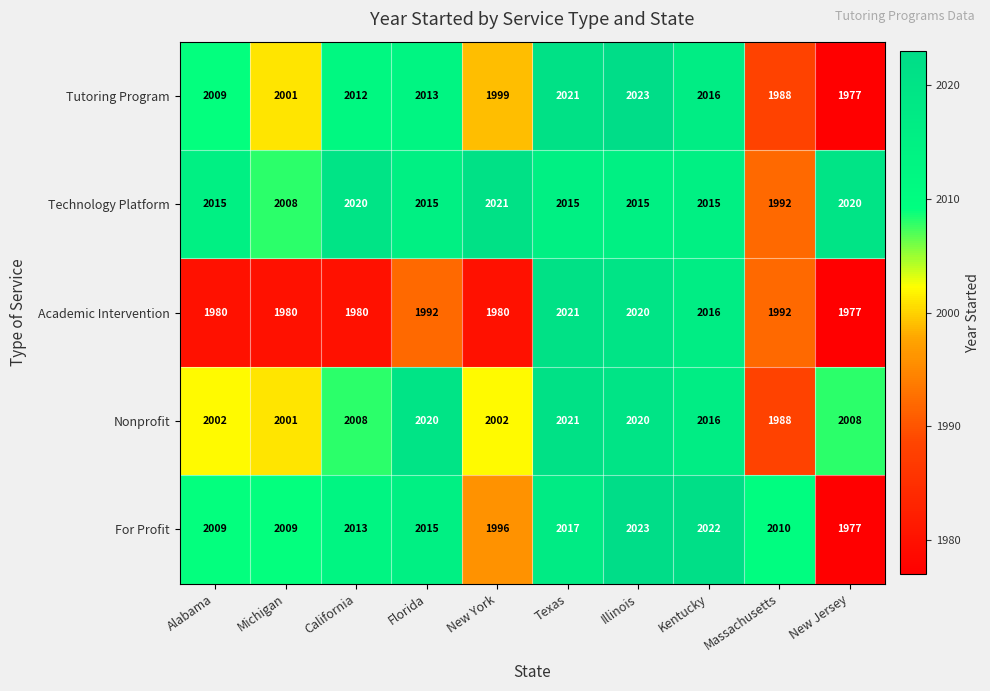

What is the average value of the Technology Platform series?

2014